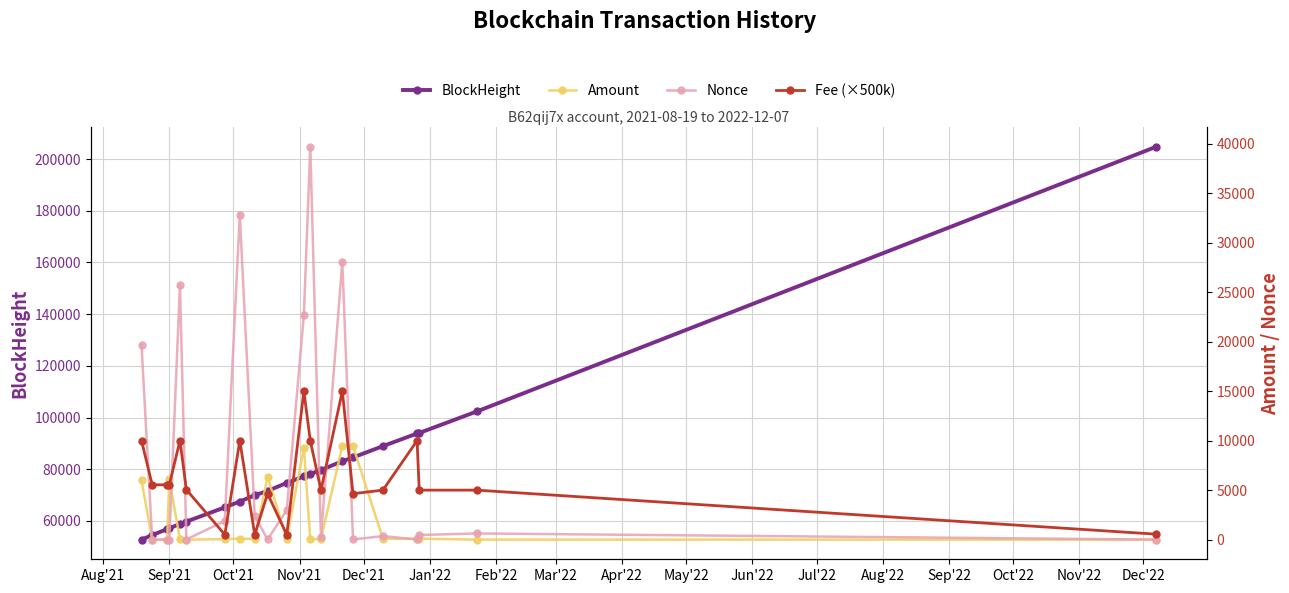

What is the value of the BlockHeight point at the 13th from the left?

78215